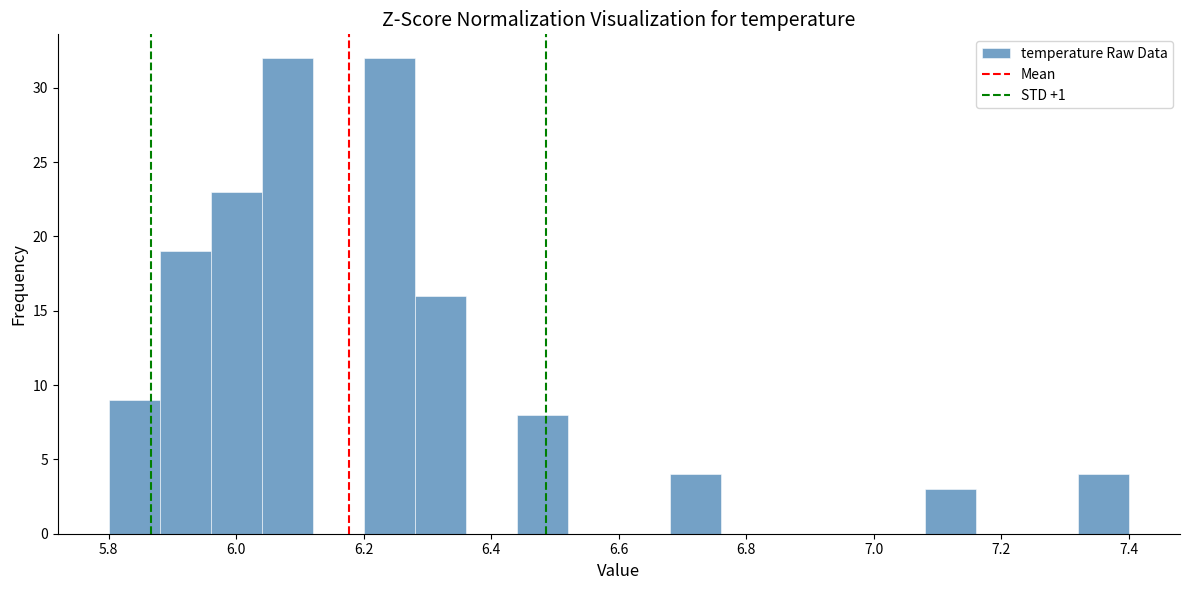

What is the height of the bar covering 7.08 to 7.16 on the x-axis? The values are not printed on the chart, so give them approximately, as read against the axis.

3